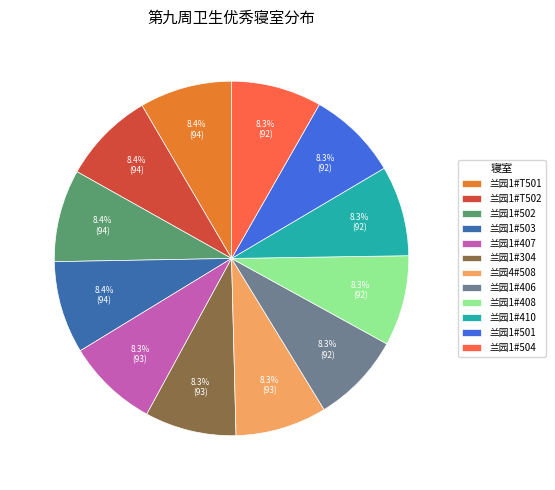

To the nearest percent, what is the average slice percentage?

8%